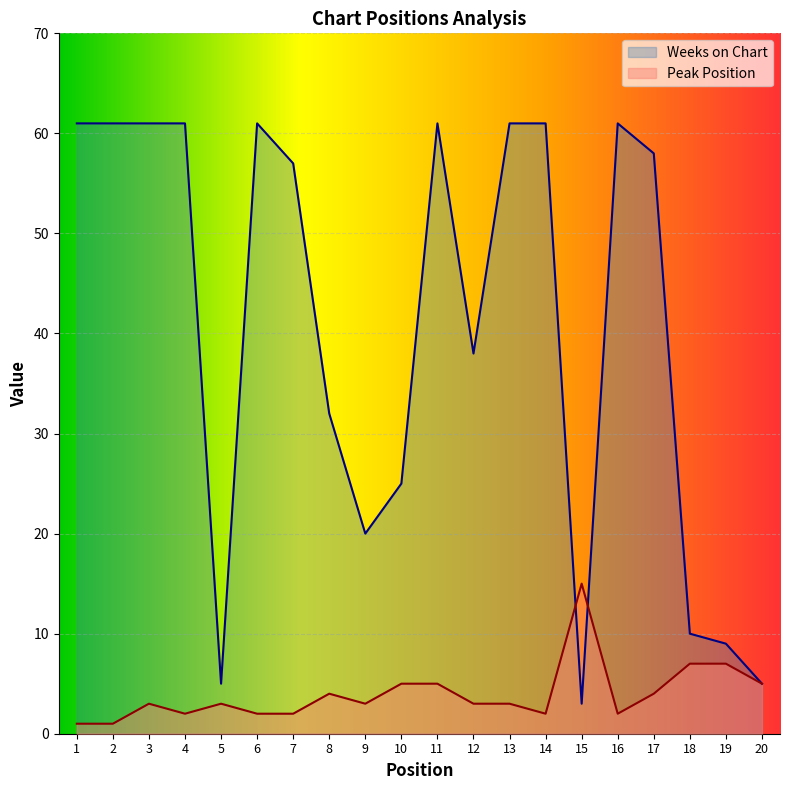

What is the value of the Weeks on Chart point at the 20th from the left?

5